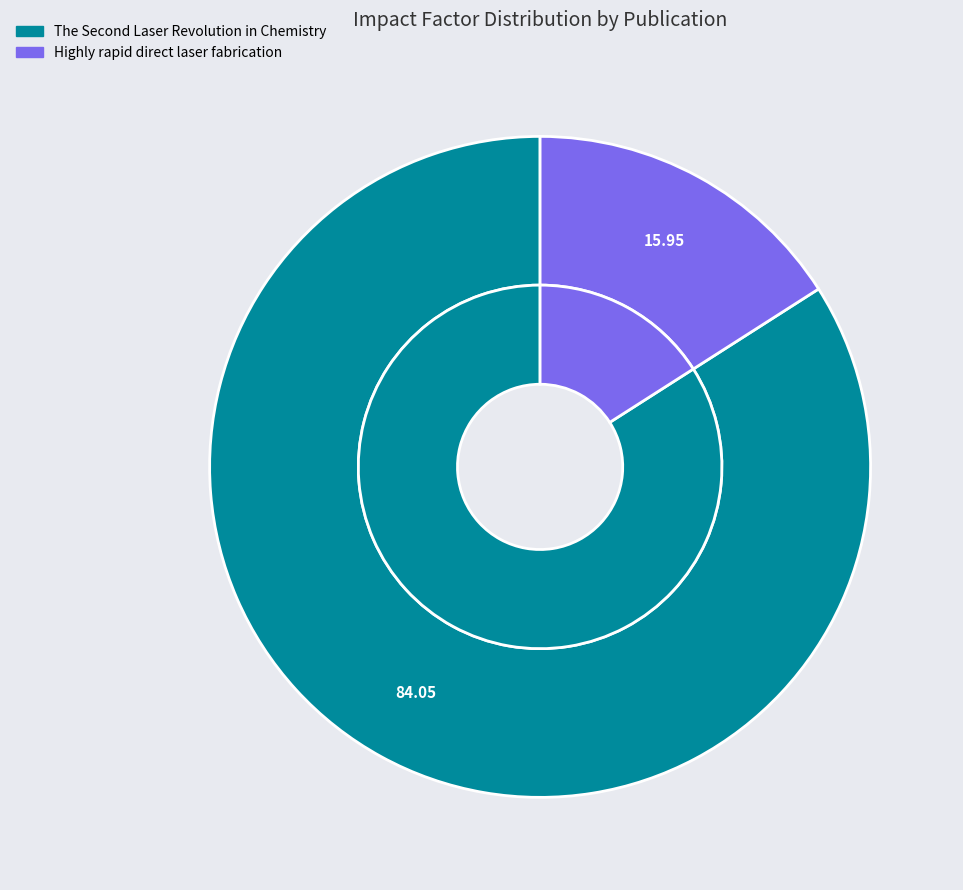

Which slice represents more than half of the pie?

The Second Laser Revolution in Chemistry